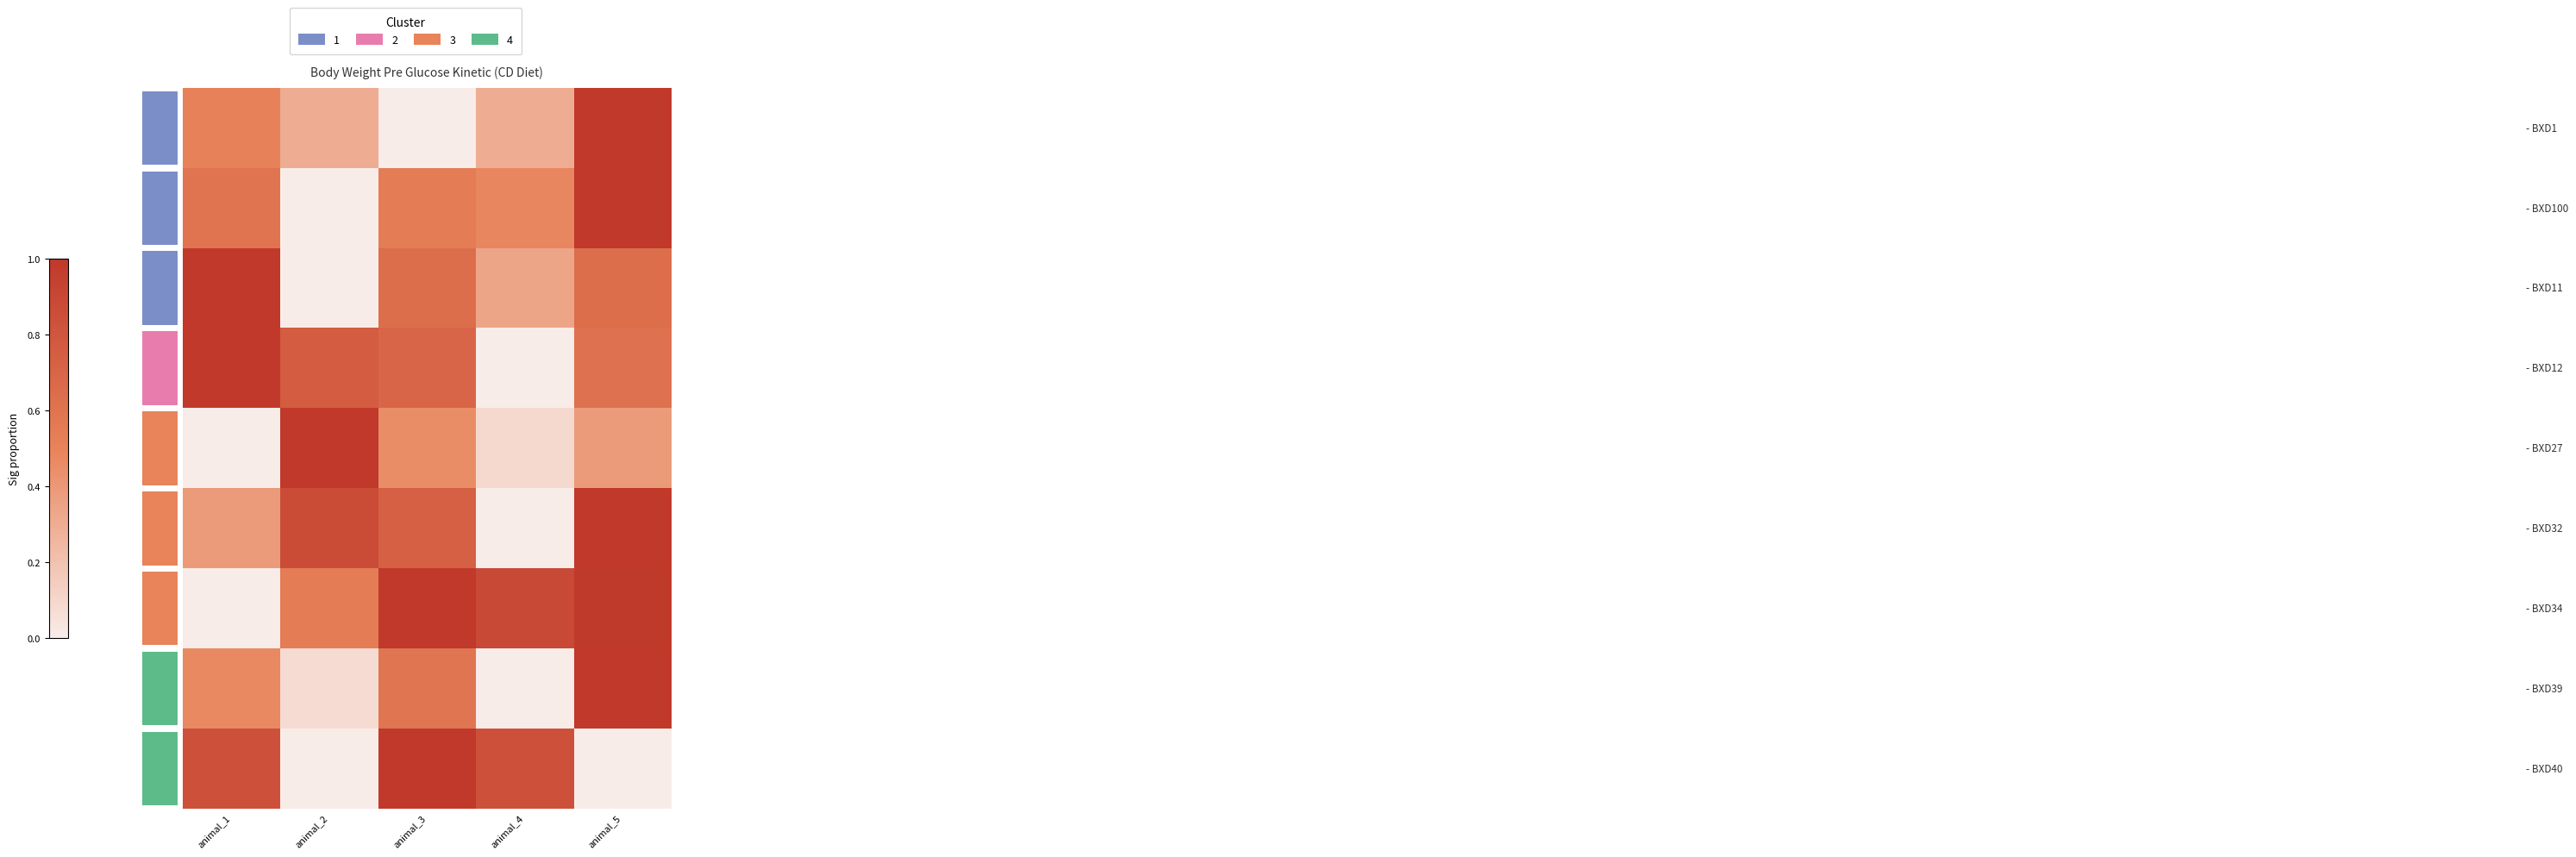

What is the highest value of the 4 series?

1.0